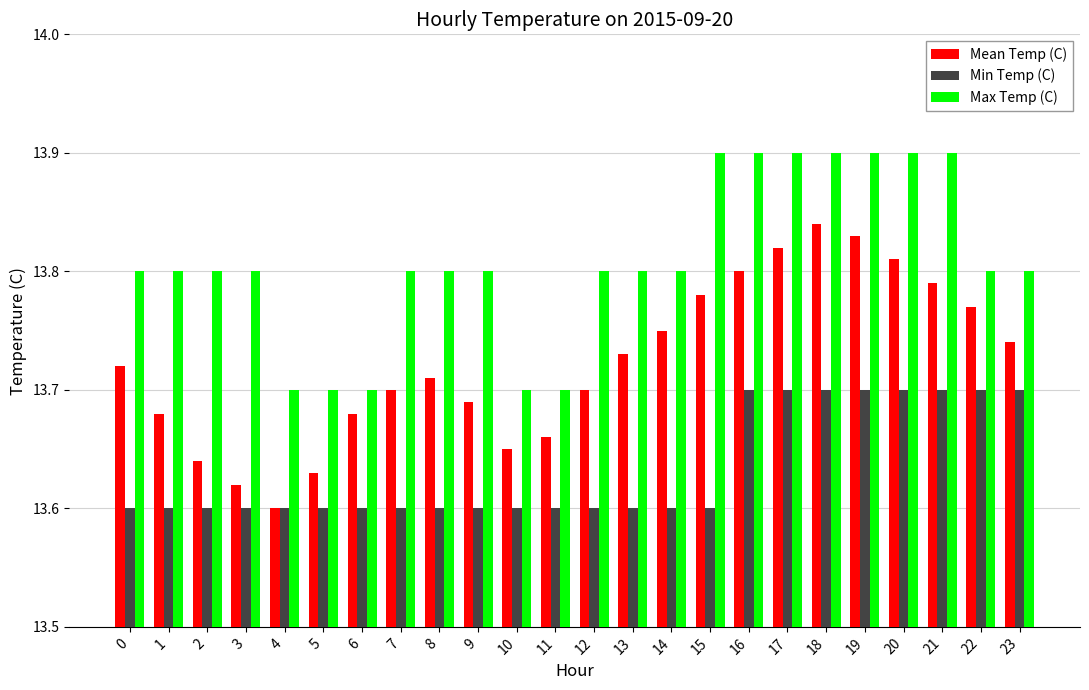

How many groups of bars are there?

24